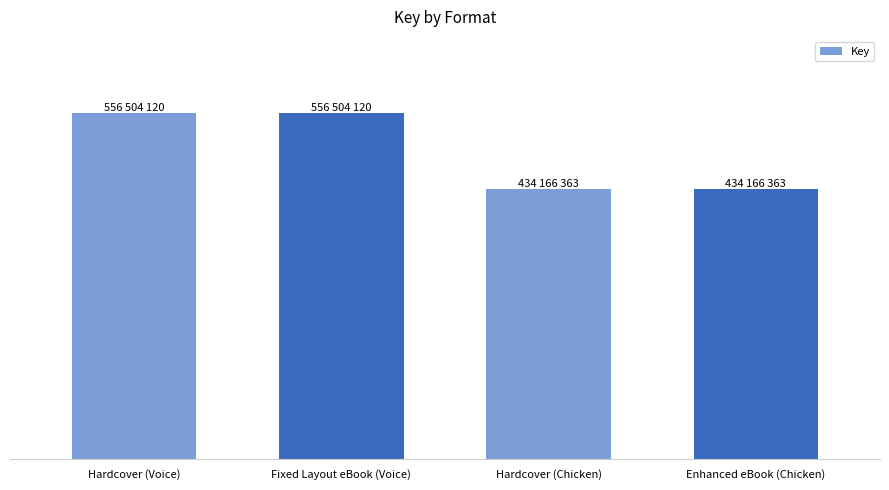

Are the bars horizontal?

No